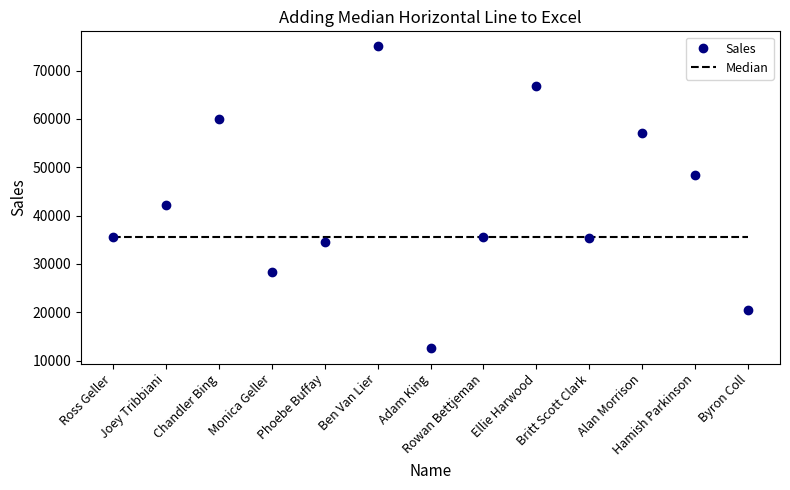

What is the maximum value shown in the chart?

75000